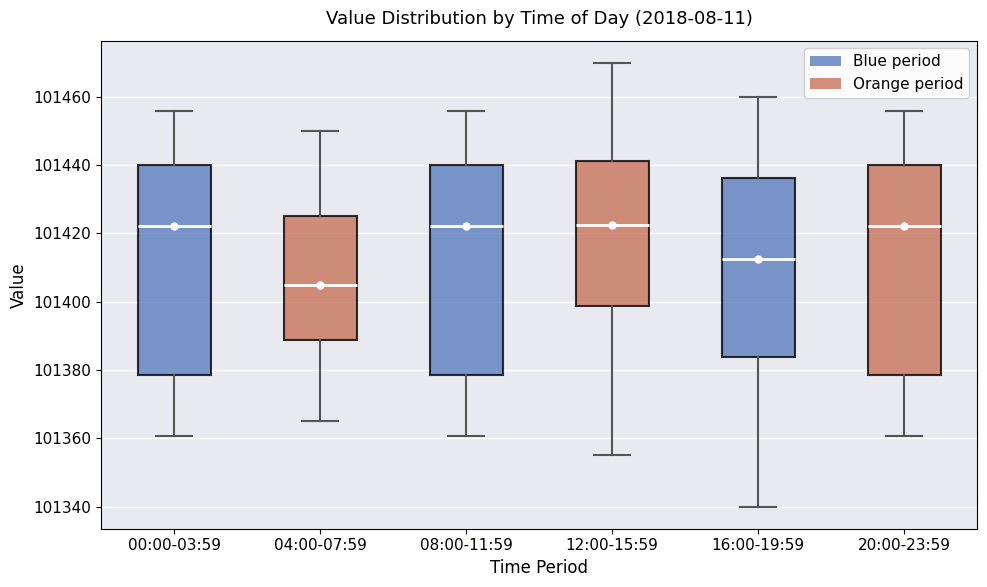

Where does the lower whisker of the box for 00:00-03:59 end on the y-axis? The values are not printed on the chart, so give them approximately, as read against the axis.

101360